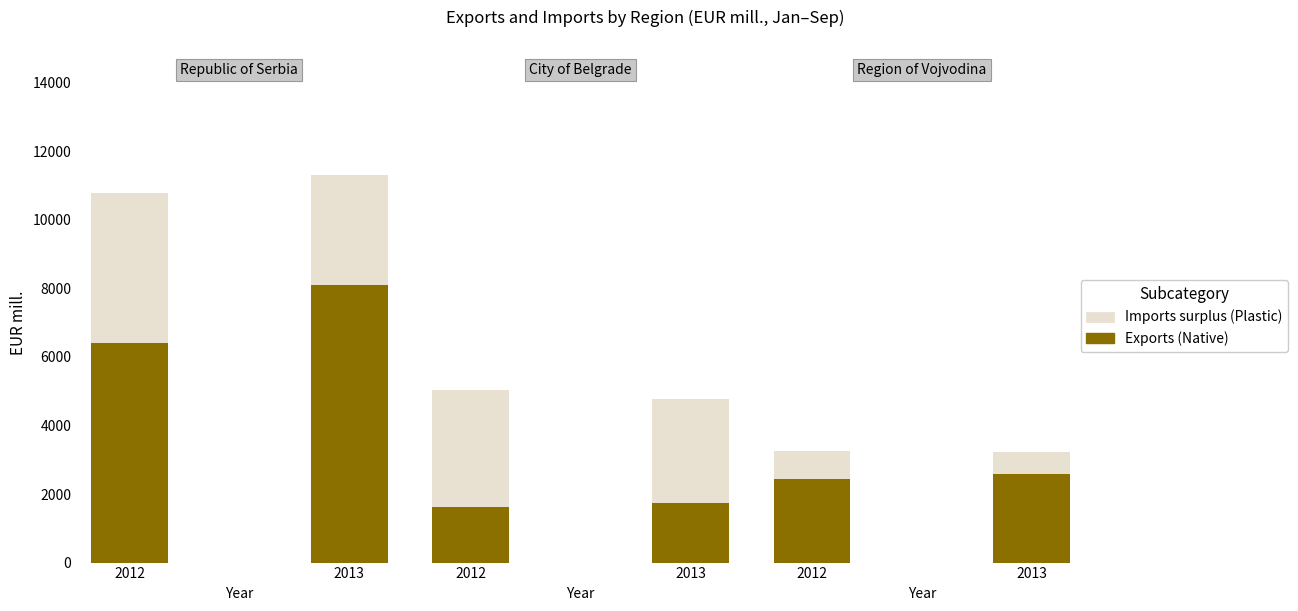

Reading left to right, what are all the values shown in this chart?

Exports 2012: 0=6400.2	1=1615.2	2=2435.4
Exports 2013: 0=8108.2	1=1741.6	2=2588.2
Imports 2012: 0=10781.6	1=5034.9	2=3243.1
Imports 2013: 0=11298.9	1=4771.3	2=3221.0